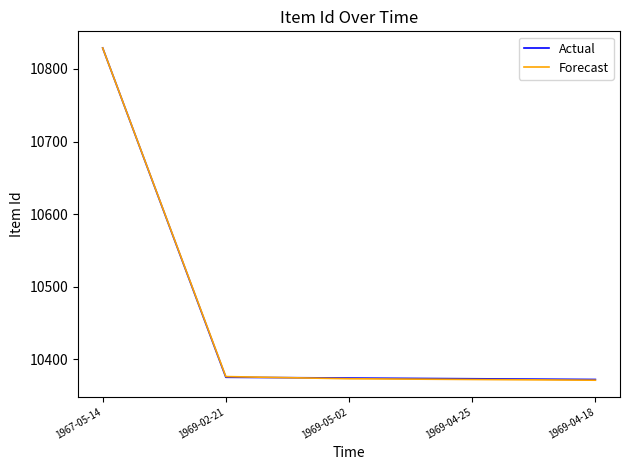

What is the spread (max minus min) of values at 1969-04-18?

1